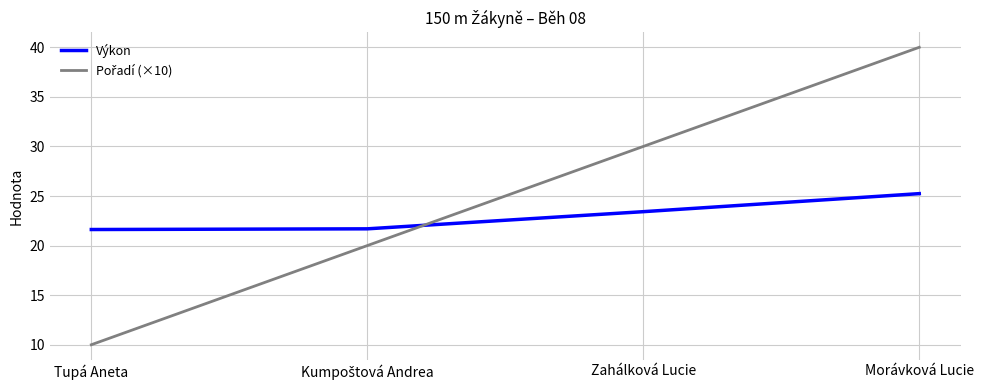

What is the approximate value of Výkon at Tupá Aneta?

21.6